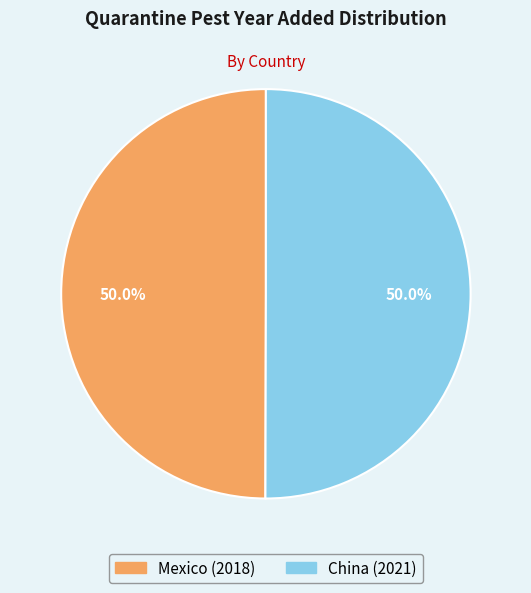

The Mexico slice represents 50% of the pie. True or false?

True